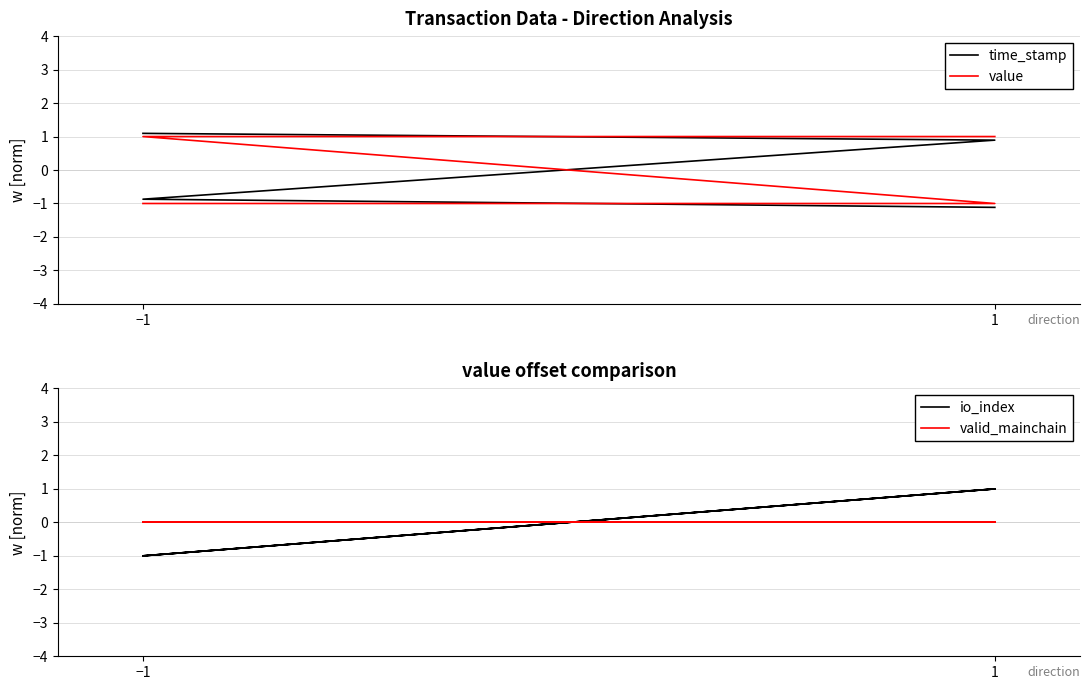

What is the total value across all series at 1?

0.9